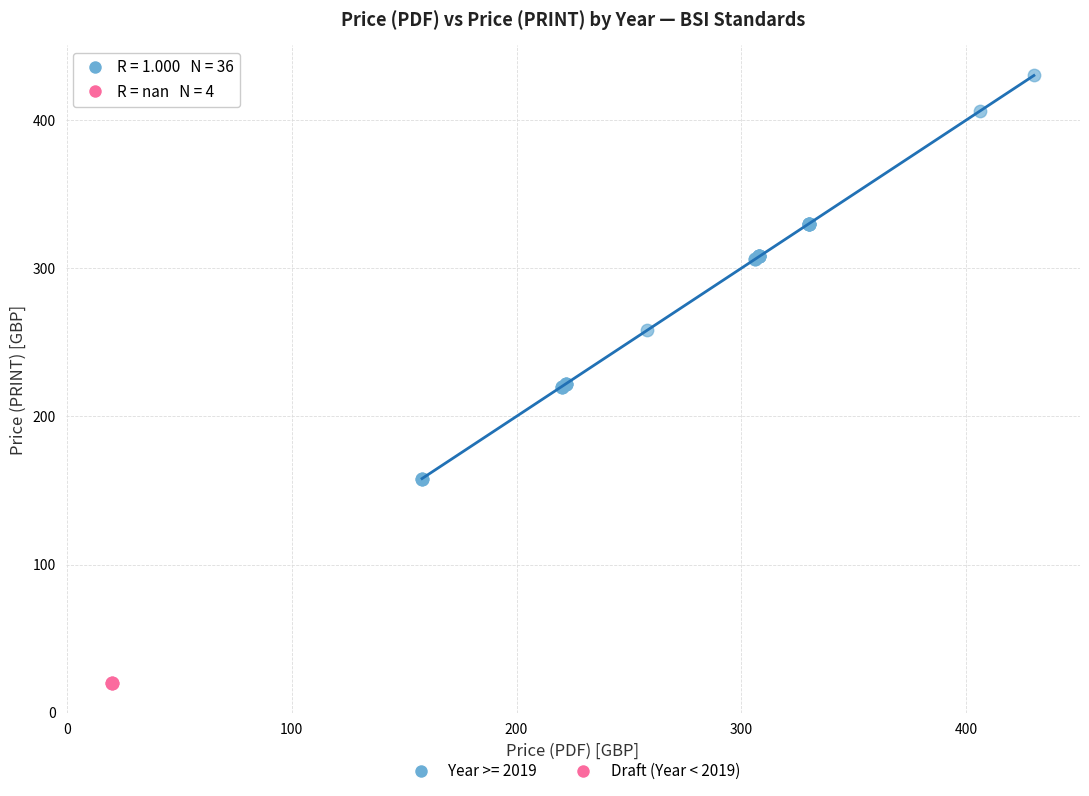

Which series contains the highest Y value?

Year >= 2019